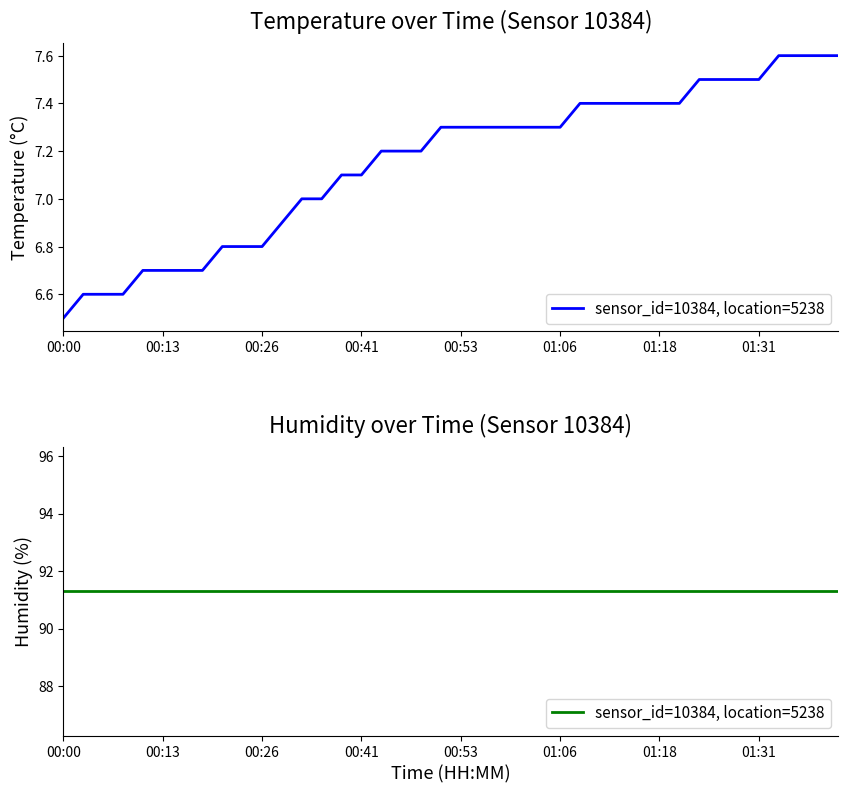

The chart shows a value of 7.4 at 01:11. True or false?

True